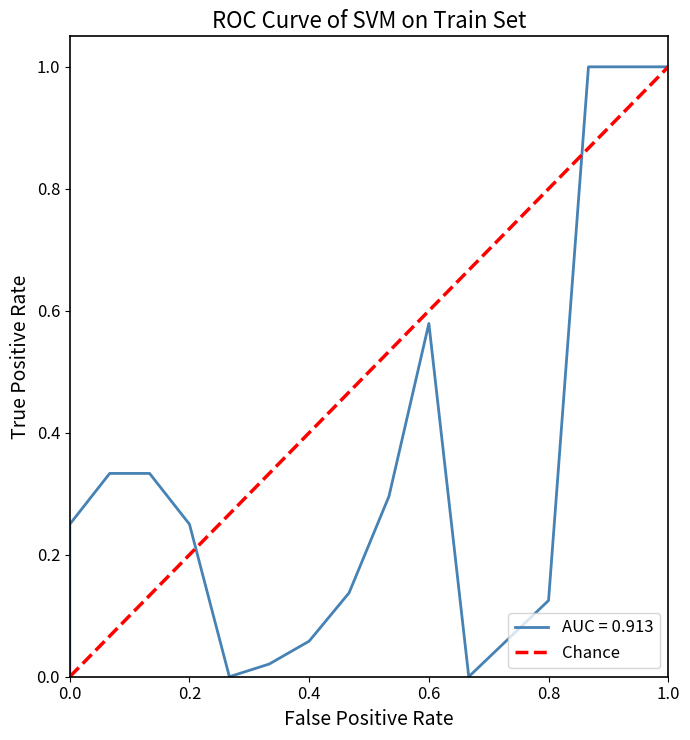

Is it true that Chance equals 0.3 at 0.2?

False